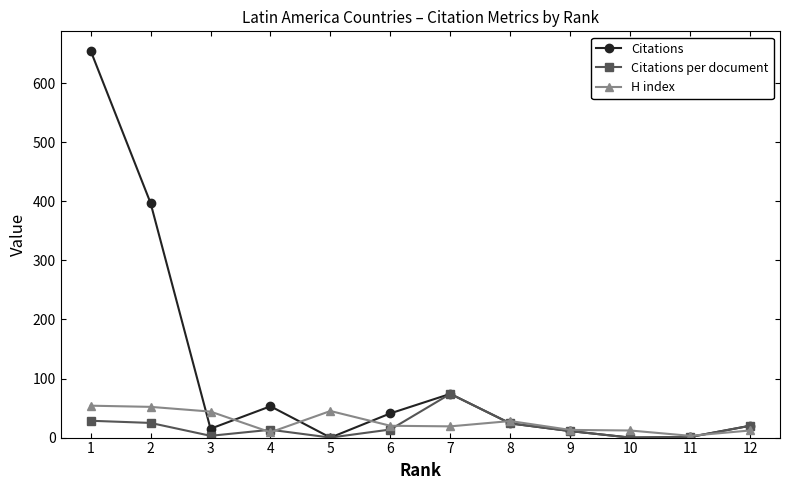

How many distinct data groups are displayed?

3